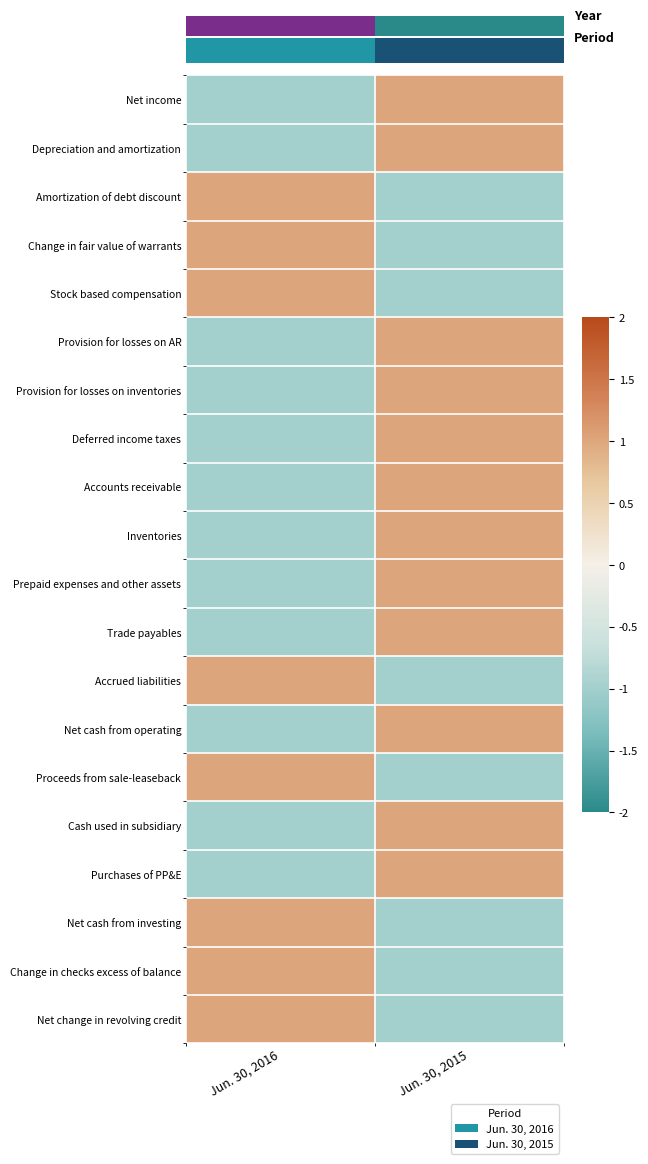

Count the number of categories in the chart.

2